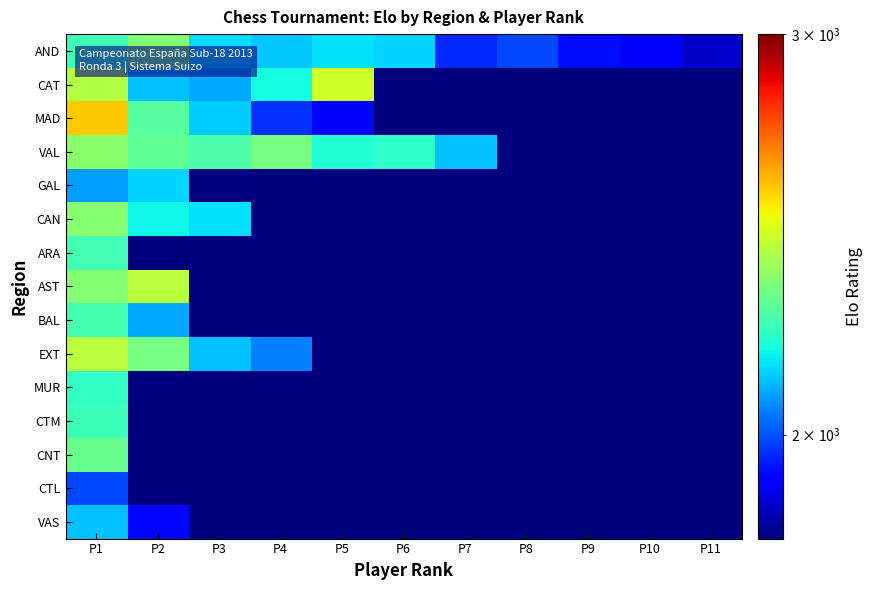

What is the difference between the highest and lowest values at P8?

1988